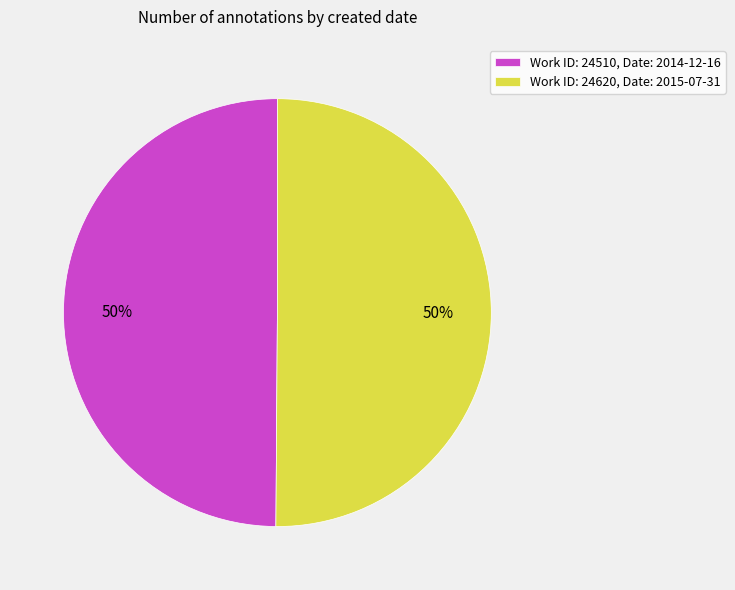

What percentage is the Work ID: 24510, Date: 2014-12-16 slice, to the nearest percent?

50%